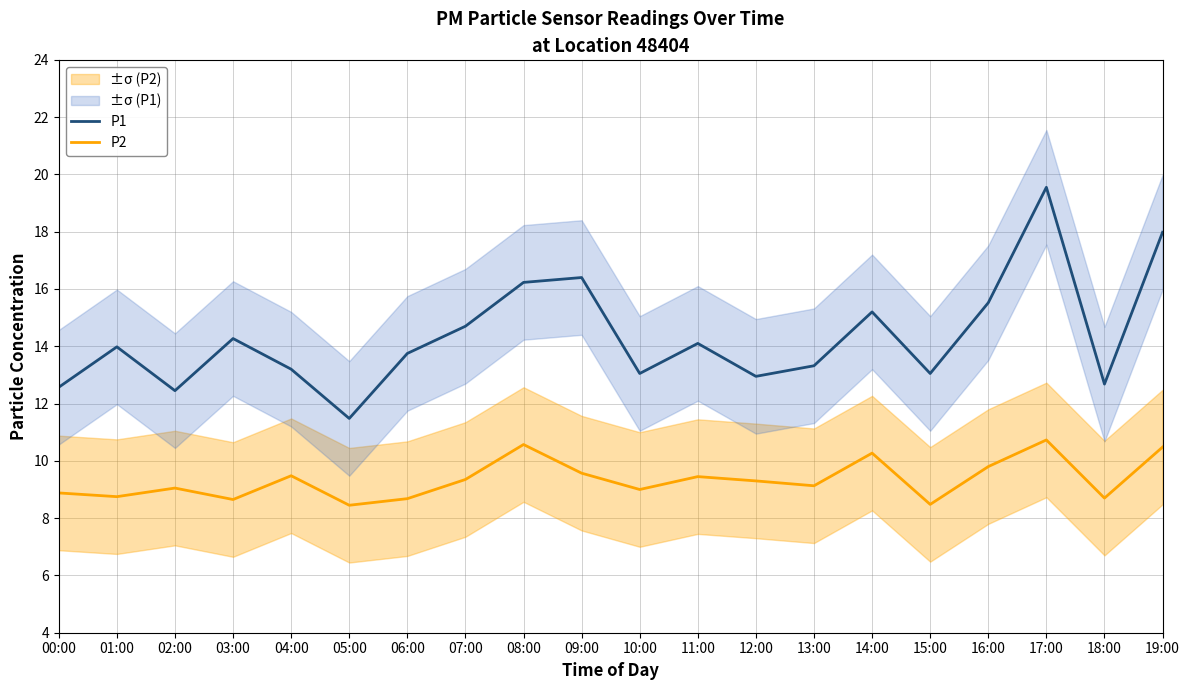

True or false: P1 and P2 cross at least once.

False